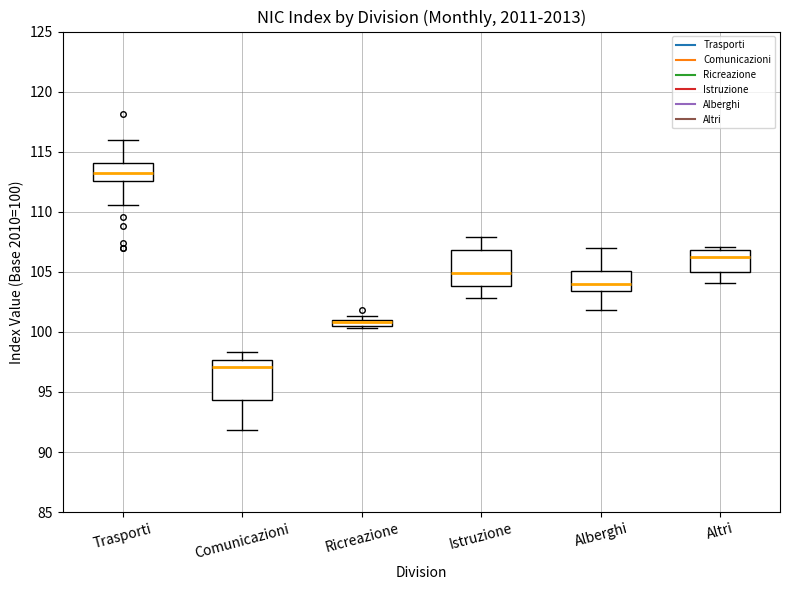

Which box's median line is the lowest?

Comunicazioni